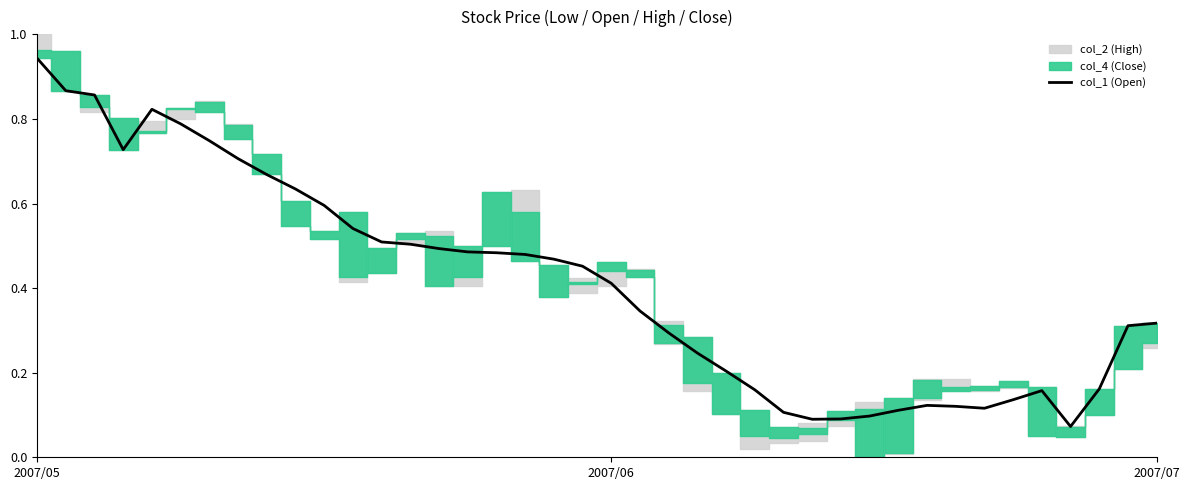

At which label does col_1 (Open) reach its peak?

2007/05